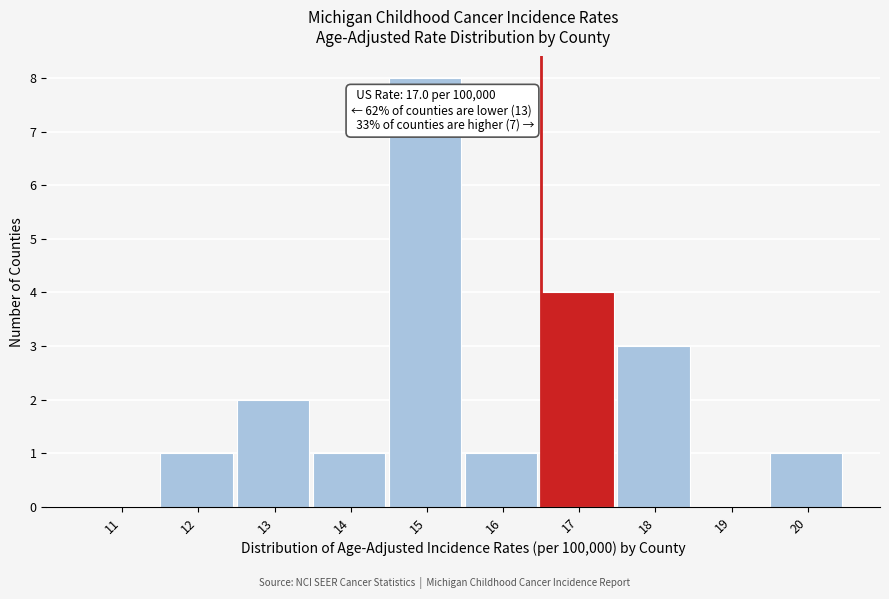

Reading left to right, list all the values displayed in this chart.

11=0	12=1	13=2	14=1	15=8	16=1	17=4	18=3	19=0	20=1